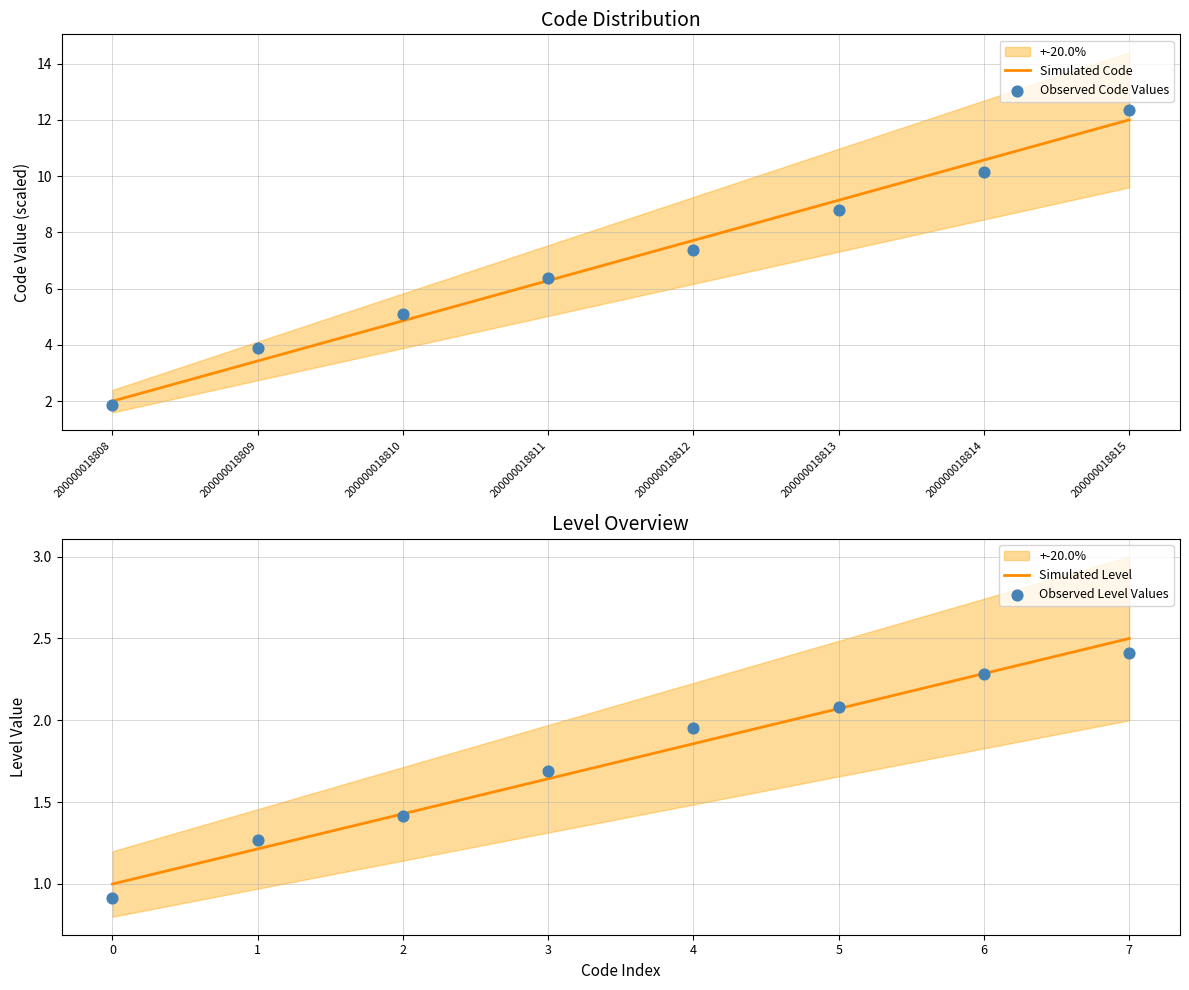

Which series has the widest spread of Y values?

Observed Code Values